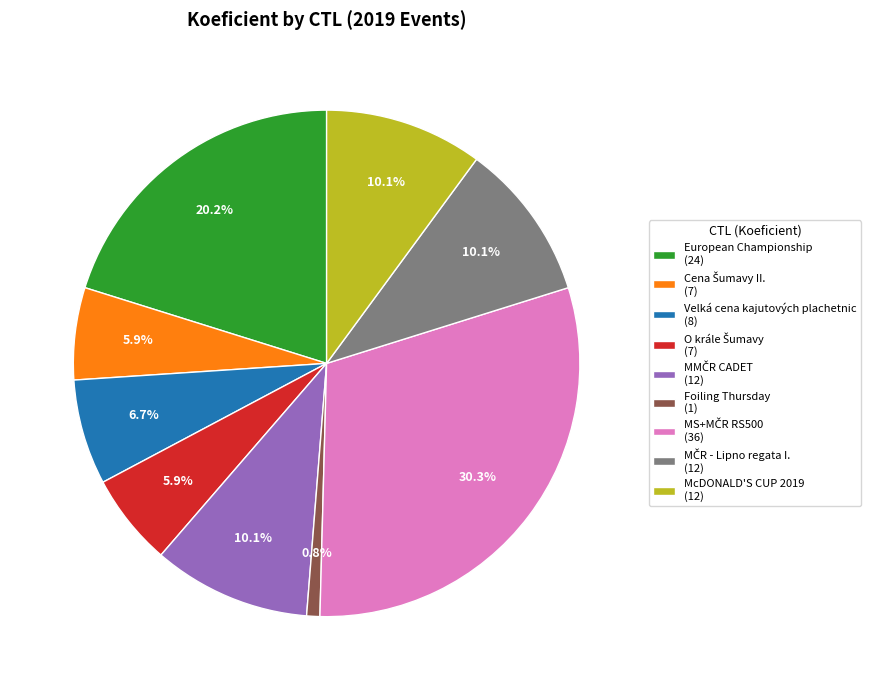

Is there a majority slice in this chart?

No